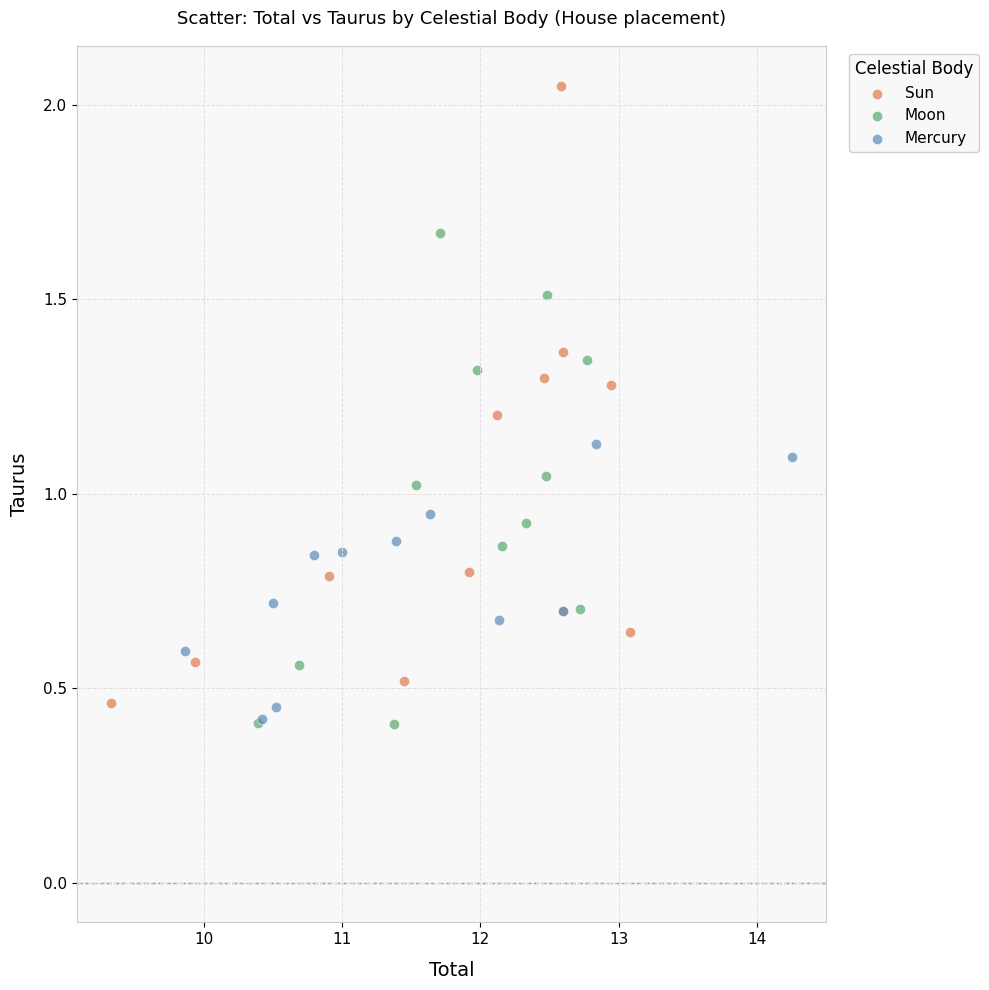

Which series contains the highest Y value?

Sun